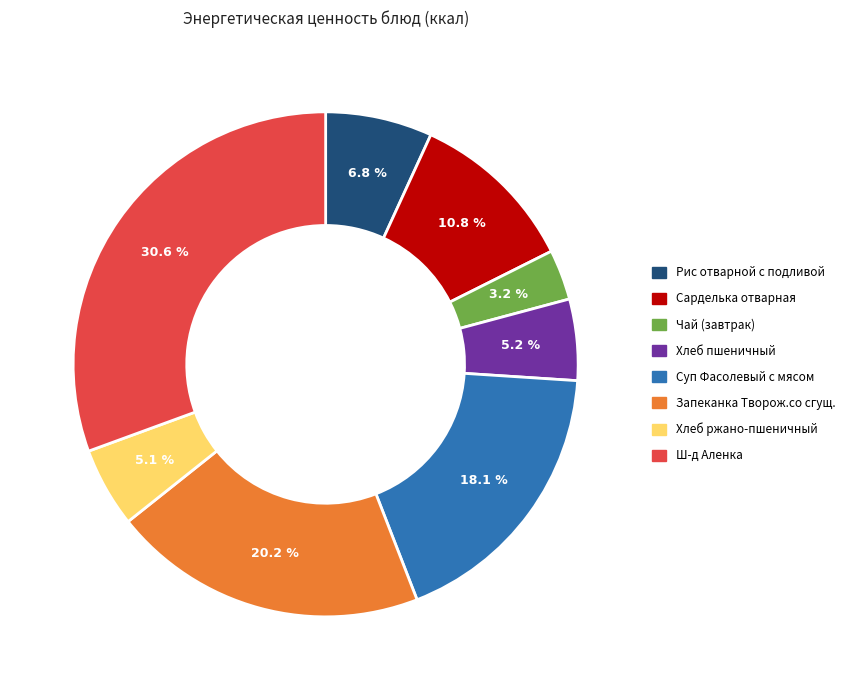

To the nearest percent, what percentage of the pie is Чай (завтрак)?

3%